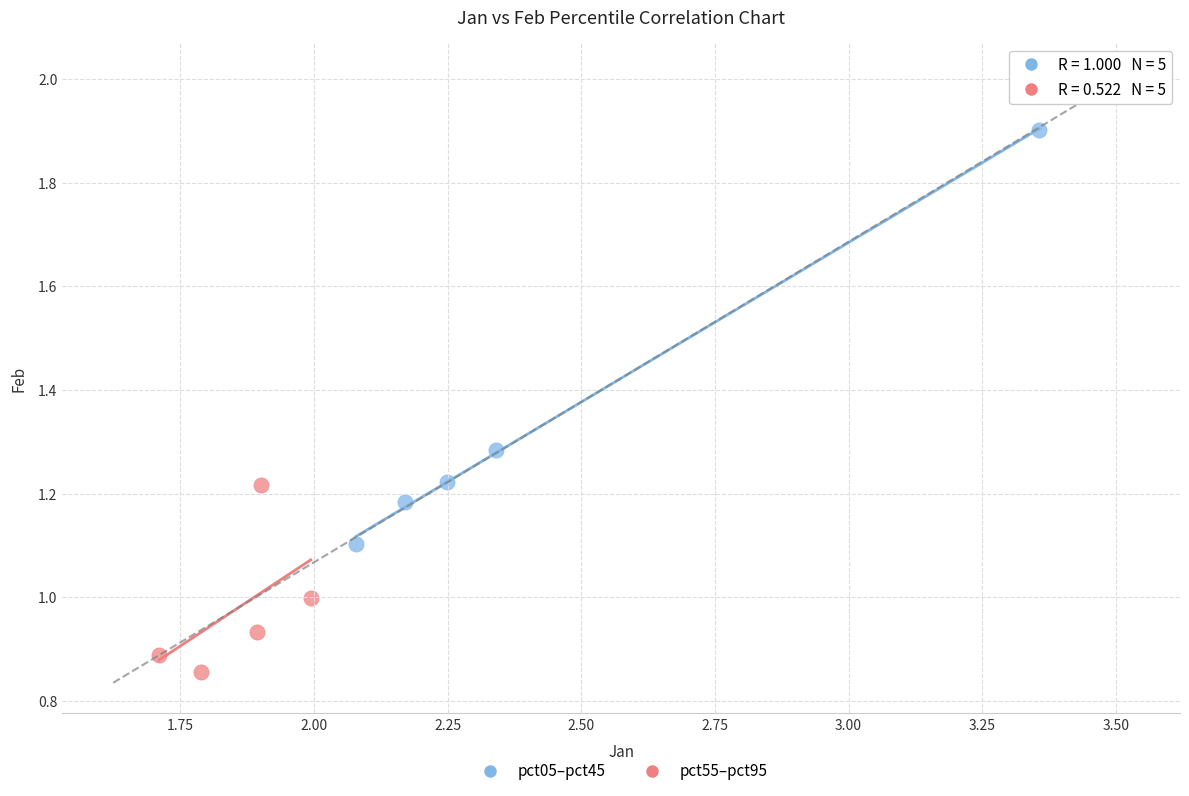

Which series has the largest Y range (max minus min)?

pct05–pct45